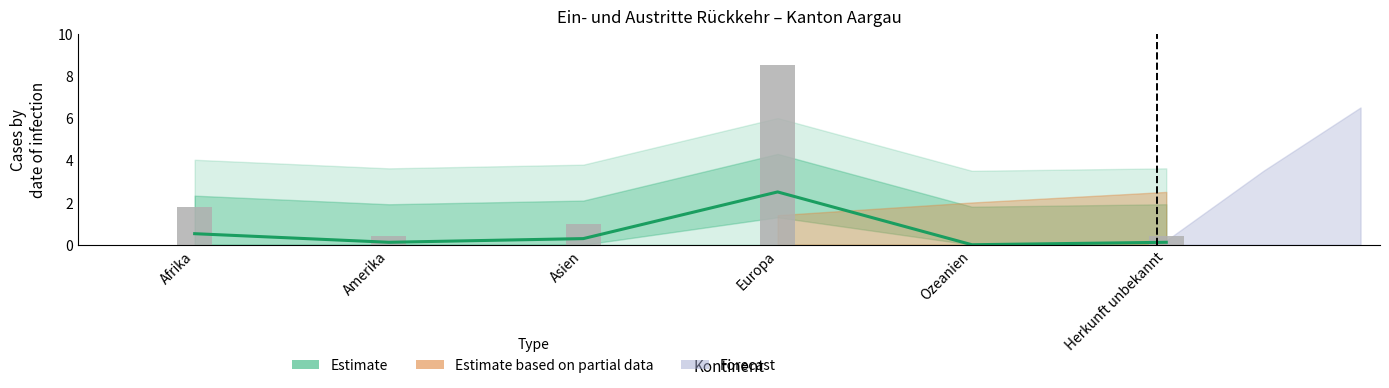

Which has a higher value, Amerika or Asien?

Asien